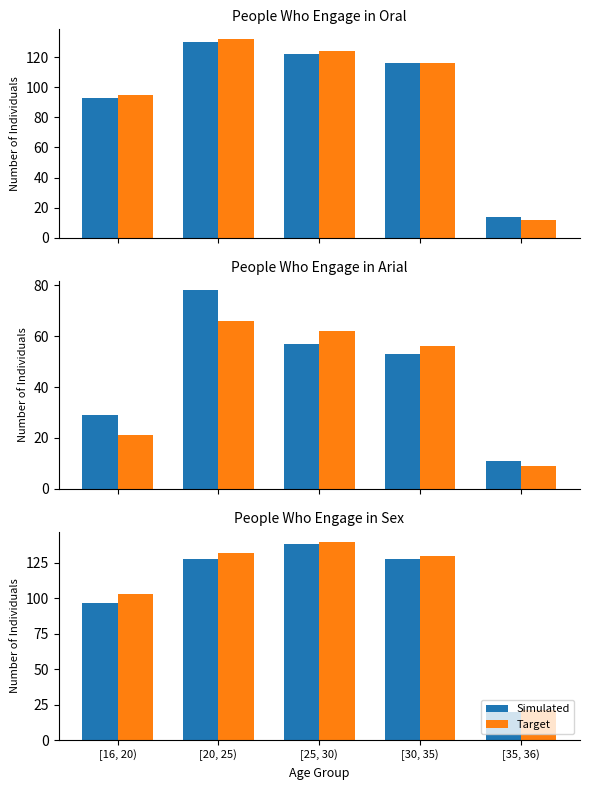

What is the difference between the maximum and second lowest values in the Simulated series?

41